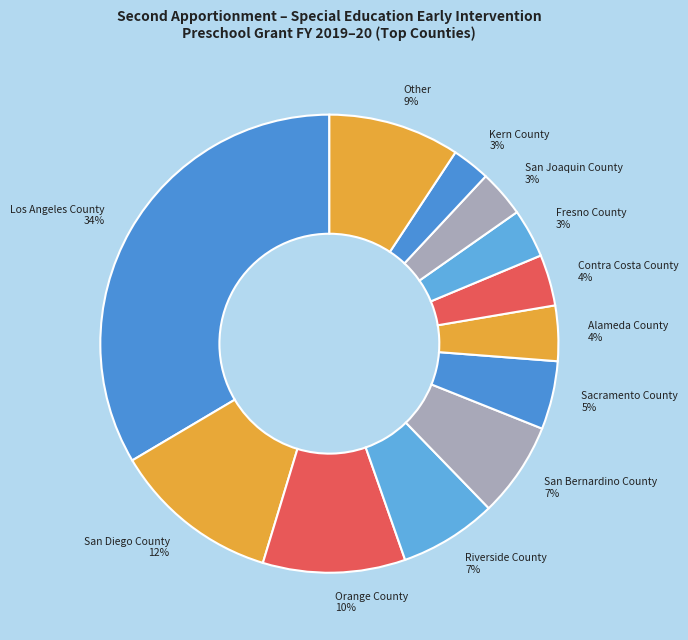

Is the sum of Contra Costa County and San Diego County greater than half?

No